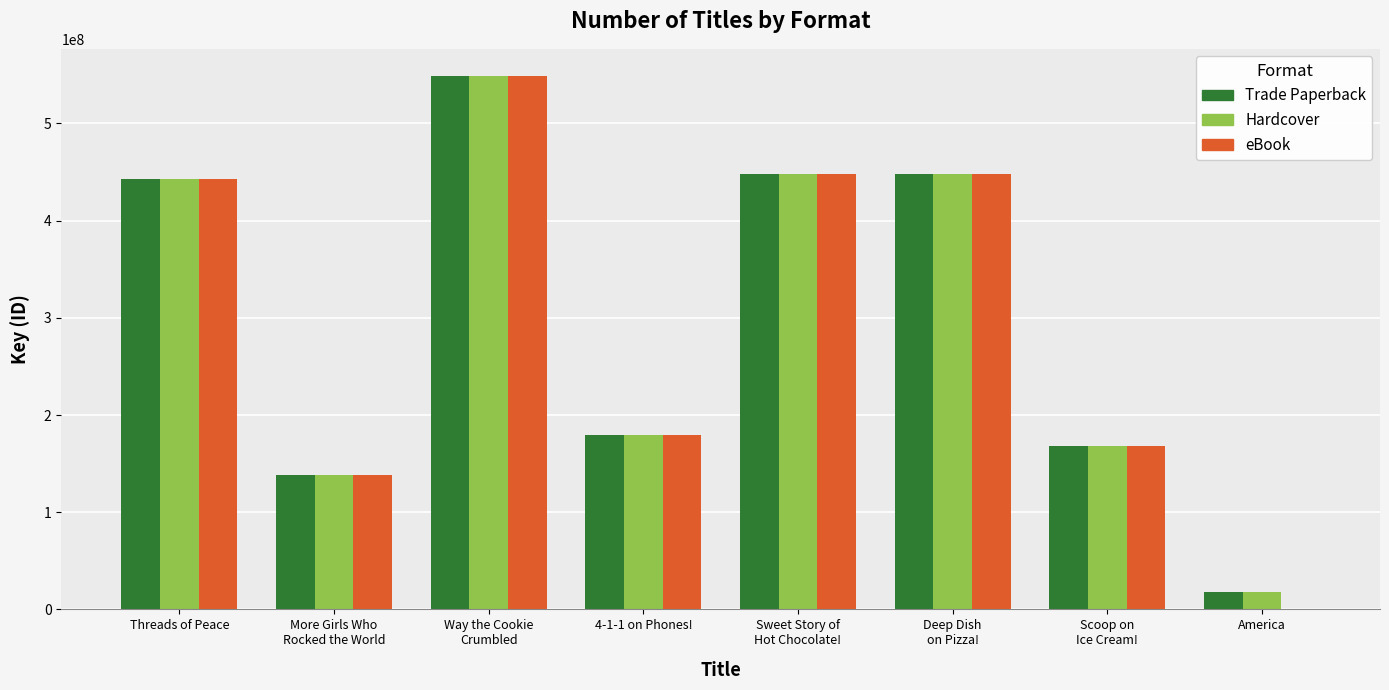

What is the greatest value displayed?

549348171